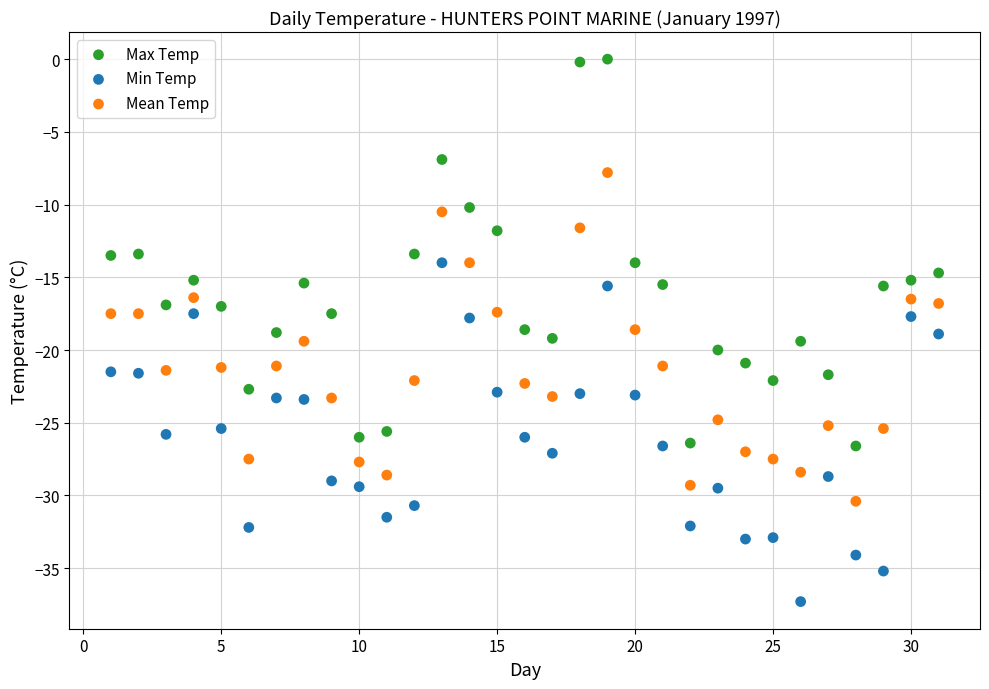

Which series reaches the minimum Y coordinate?

Min Temp